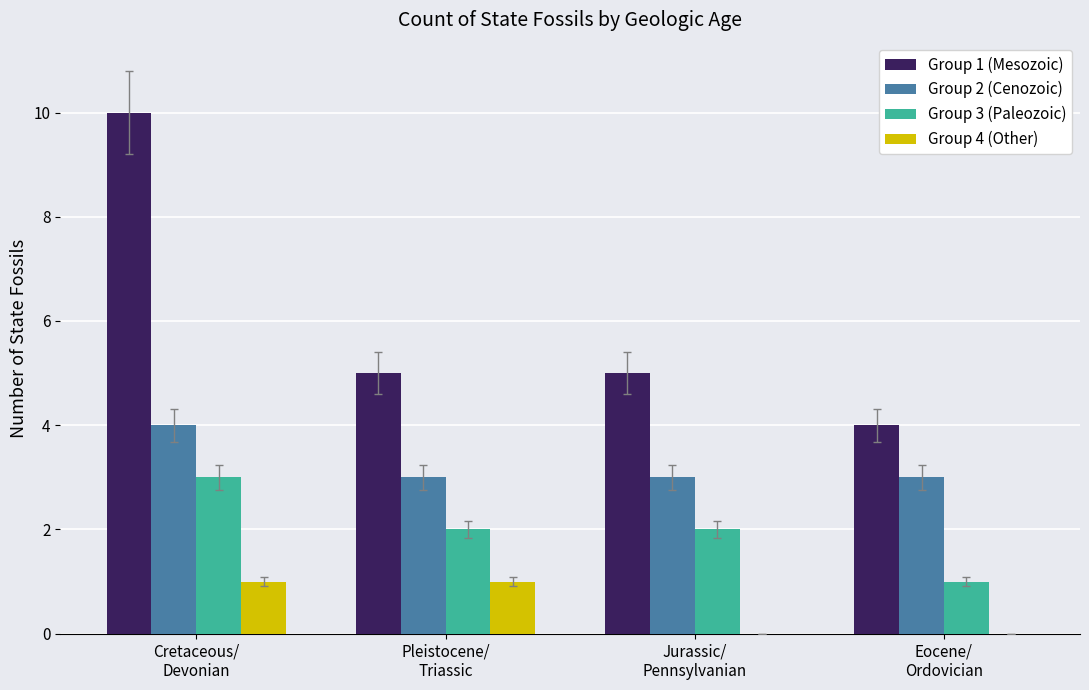

Does the chart contain stacked bars?

No